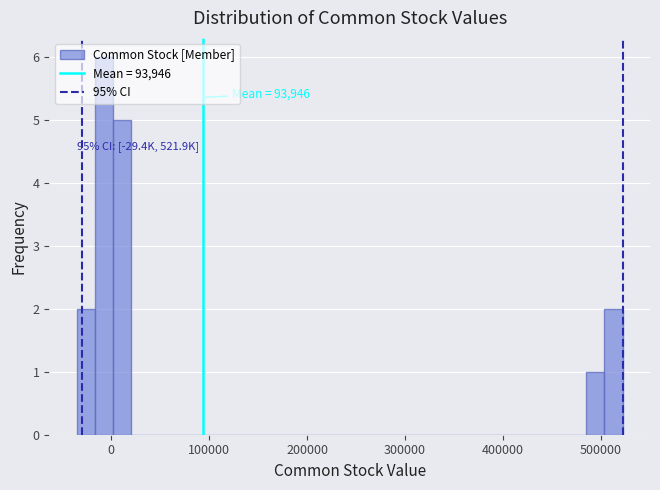

Read against the x-axis, roughly where is the centre of the tallest bar?

-10000